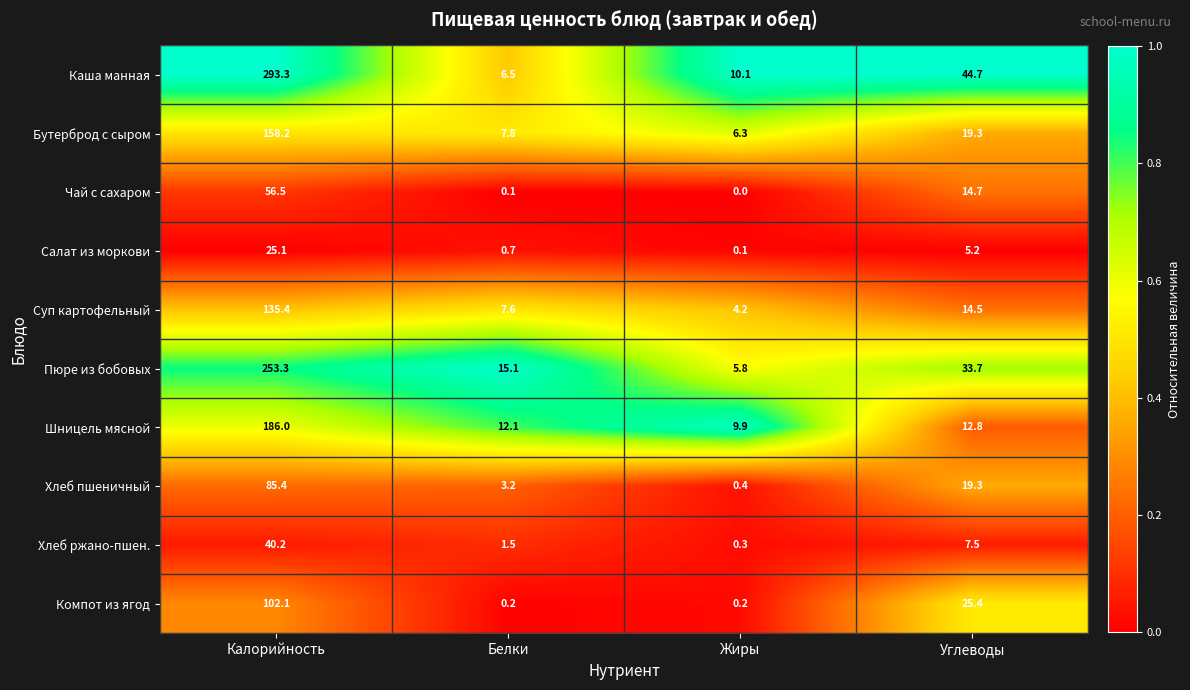

At which label is Компот из ягод closest to 51?

Углеводы